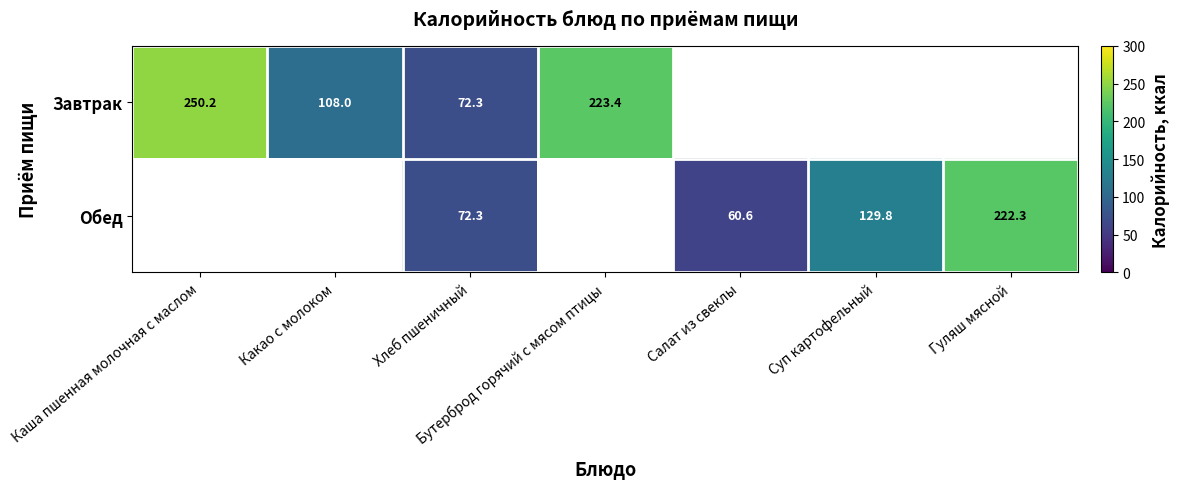

The Обед series shows 49.0 at Гуляш мясной. True or false?

False